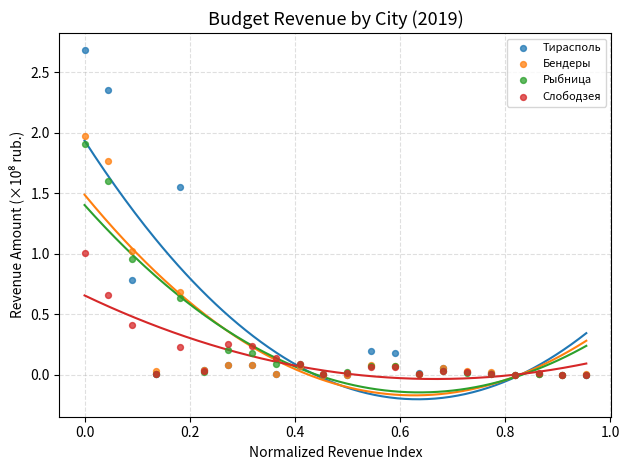

Which series has the widest spread of Y values?

Тирасполь